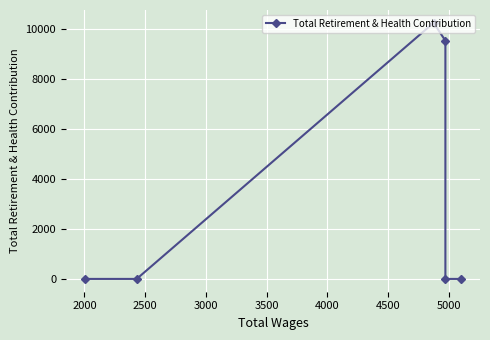

True or false: there are more than 0 points higher than both neighbors.

True